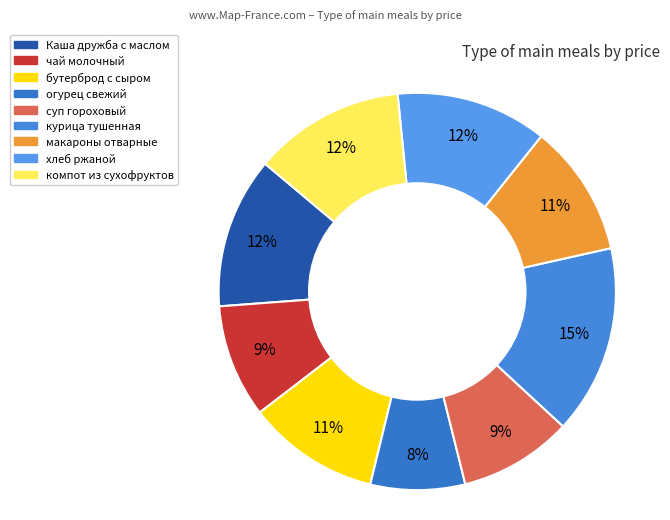

To the nearest percent, what is the average slice percentage?

11%